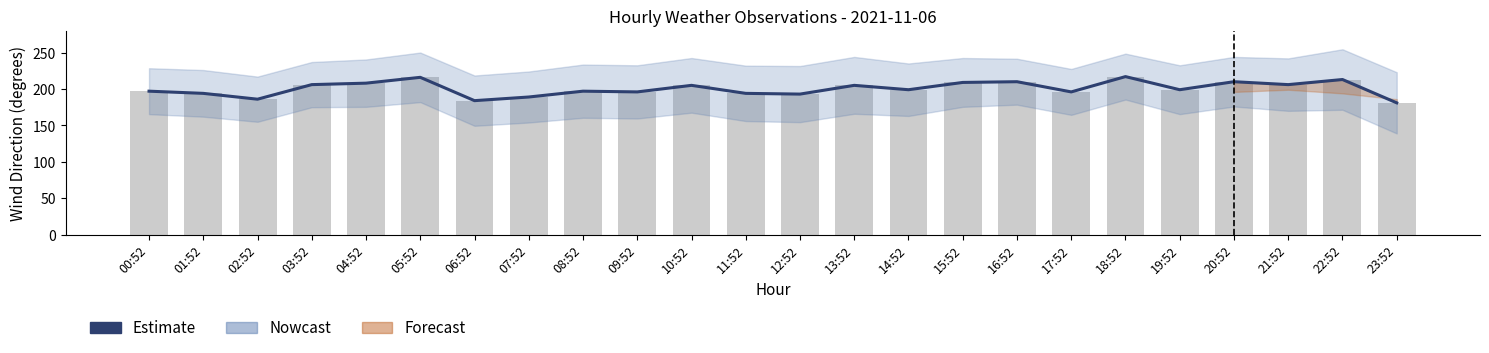

At which label does WIND_DIR first exceed 199?

03:52